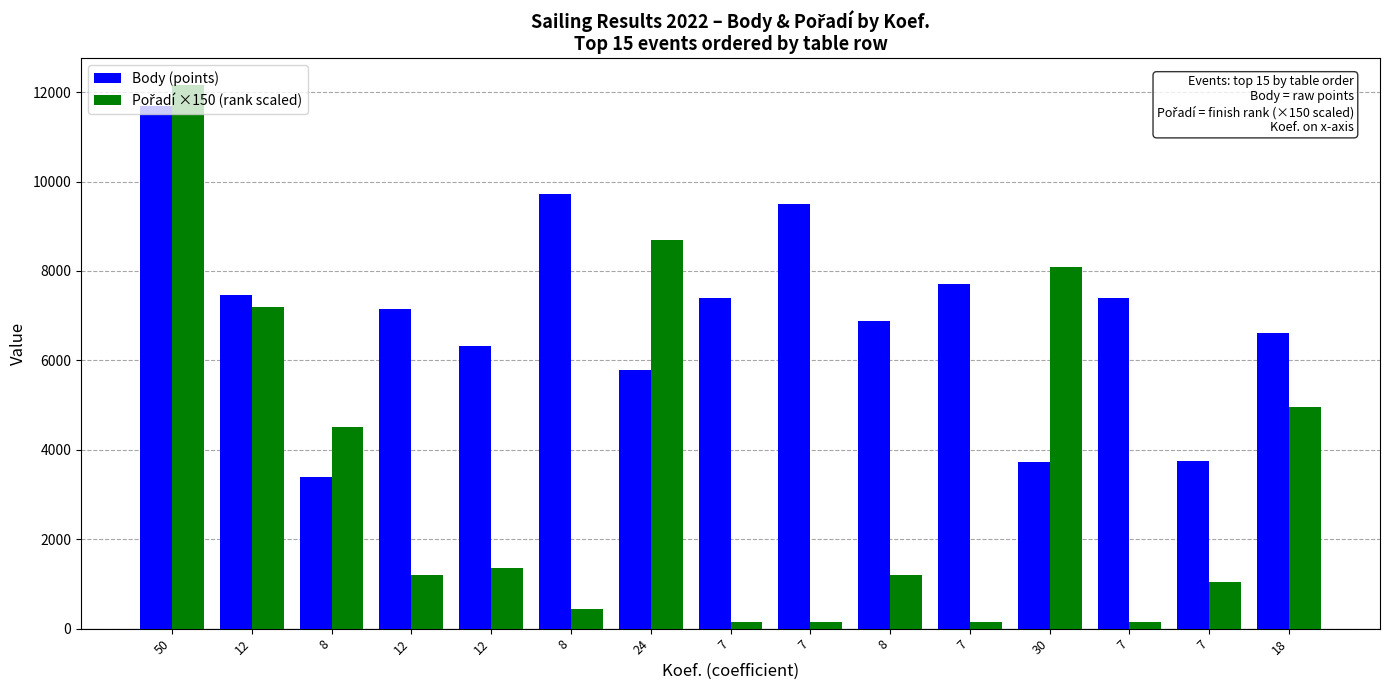

Reading right to left, transcribe all the data shown in this chart.

Body (points): 6621	3743	7387	3734	7707	6885	9494	7387	5776	9720	6324	7150	3386	7454	11695
Pořadí ×150 (rank scaled): 4950	1050	150	8100	150	1200	150	150	8700	450	1350	1200	4500	7200	12150